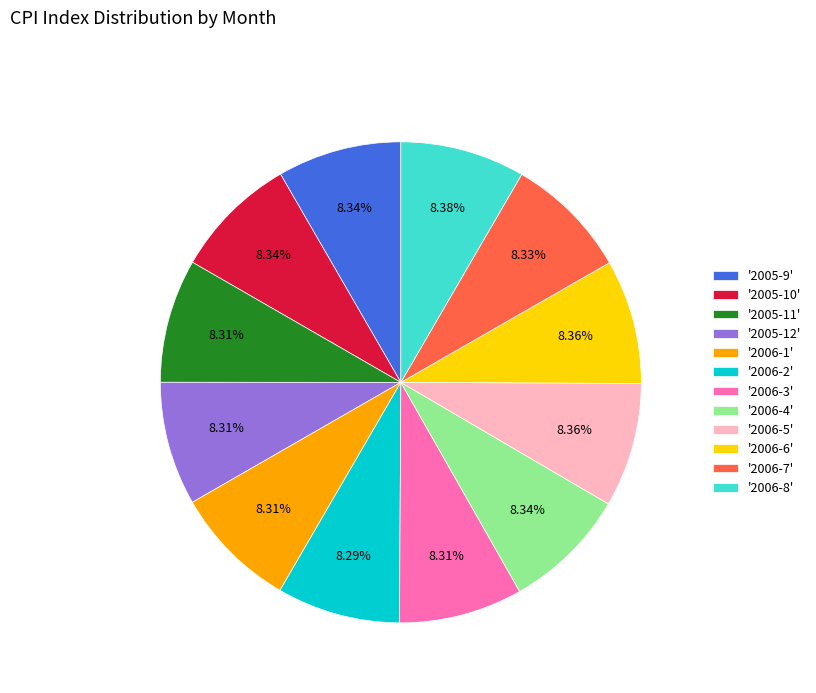

What is the ratio of the value at '2006-5' to the value at '2005-12'?

1.0